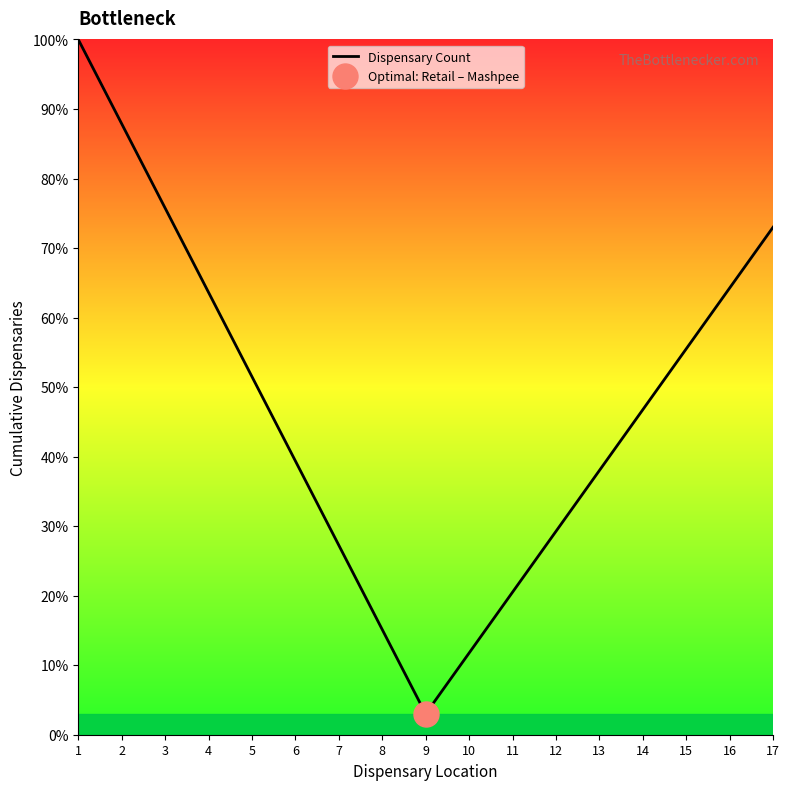

Which category has the highest value across all series?

1